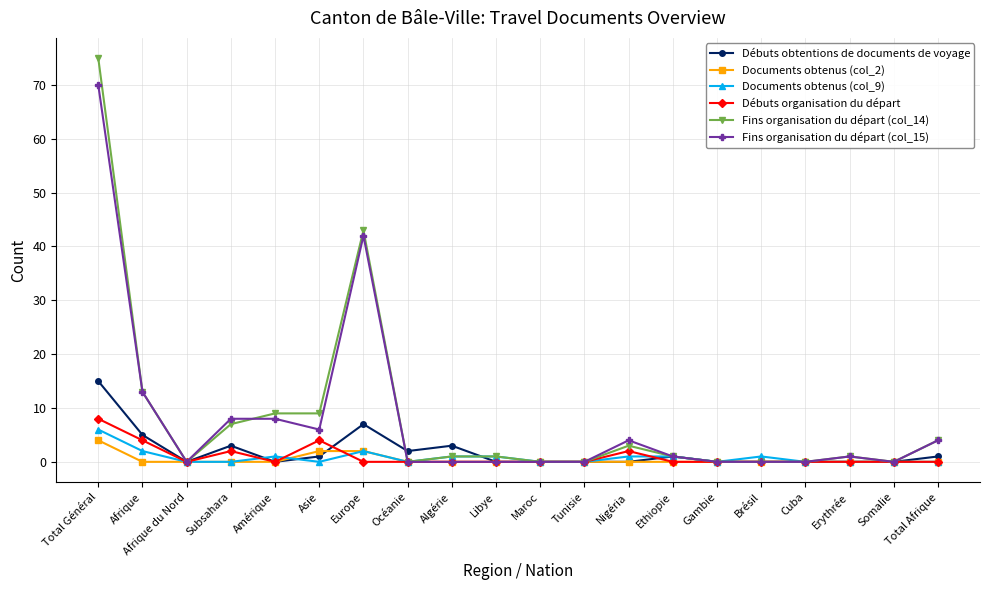

What is the difference between the maximum and minimum values in the Débuts organisation du départ series?

8